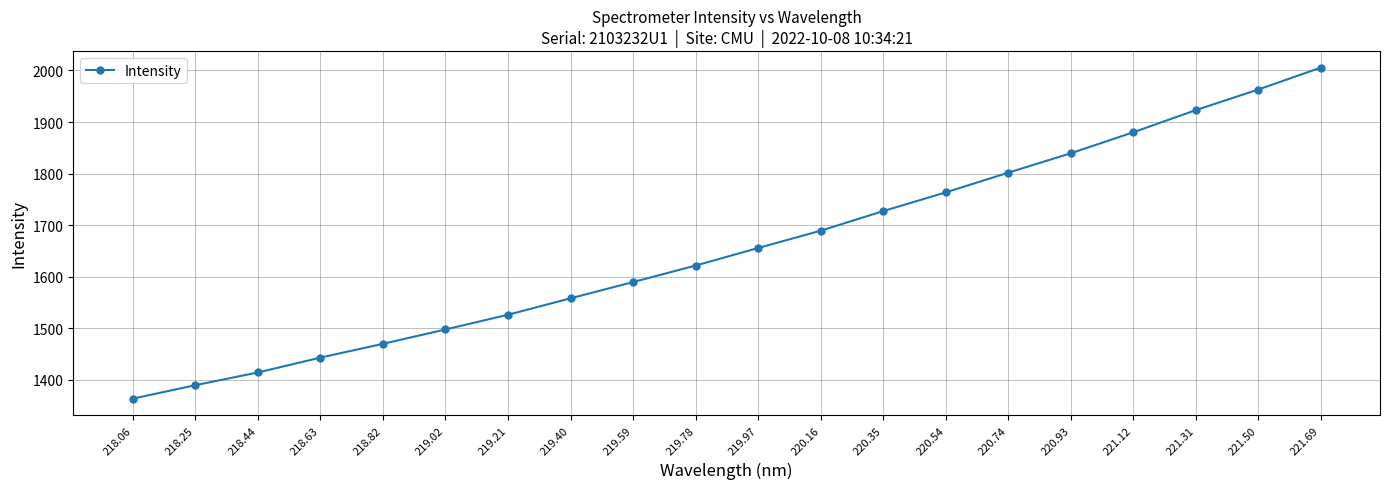

List the labels in order of value, largest first.

221.69, 221.50, 221.31, 221.12, 220.93, 220.74, 220.54, 220.35, 220.16, 219.97, 219.78, 219.59, 219.40, 219.21, 219.02, 218.82, 218.63, 218.44, 218.25, 218.06